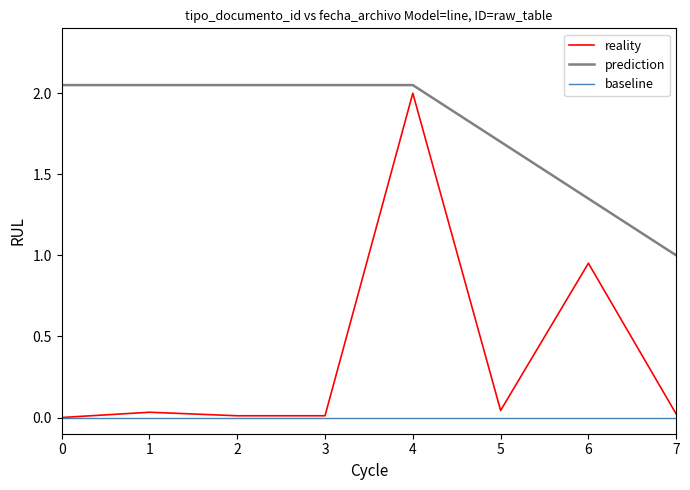

True or false: prediction and reality cross at least once.

False